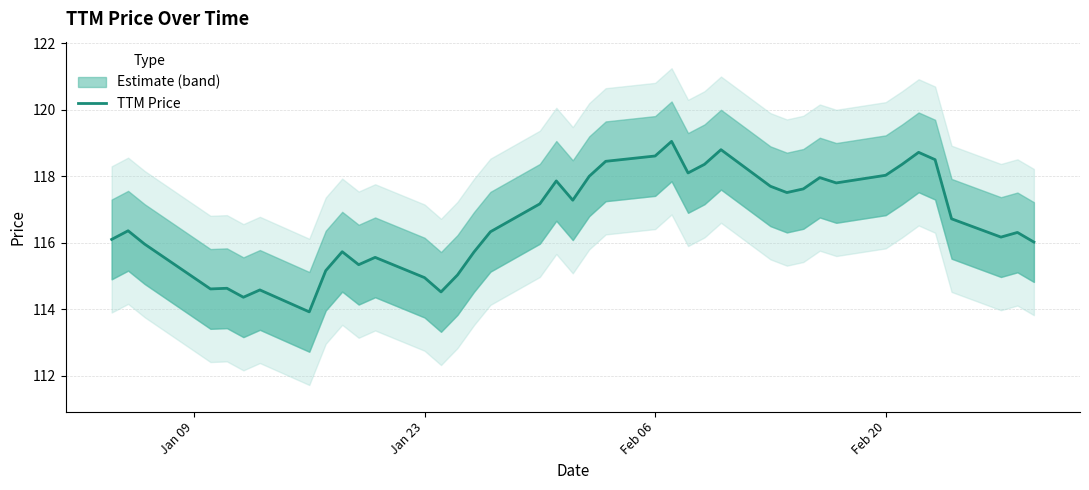

Is this an area chart (filled region under the line)?

No